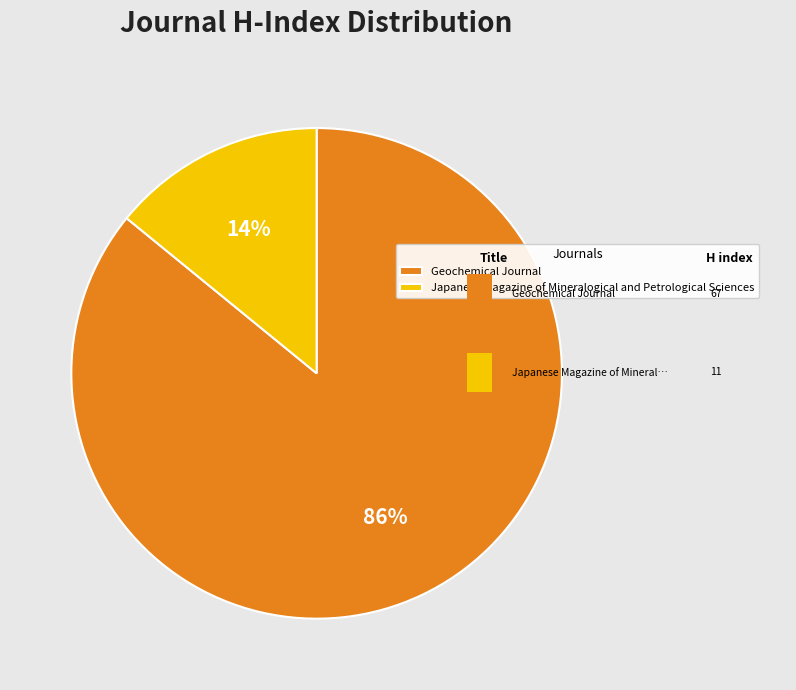

What is the smallest slice in the pie chart?

Japanese Magazine of Mineralogical and Petrological Sciences